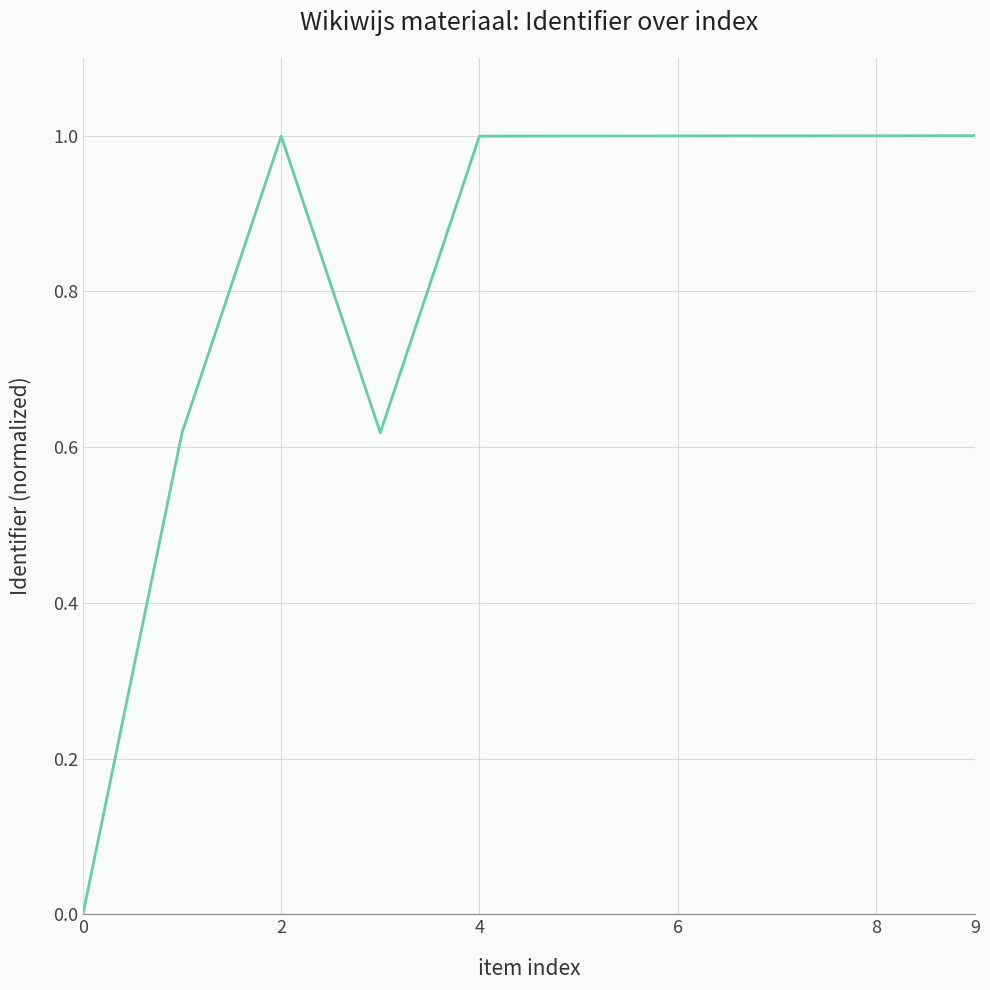

What is the difference between the second highest and second lowest values?

0.4